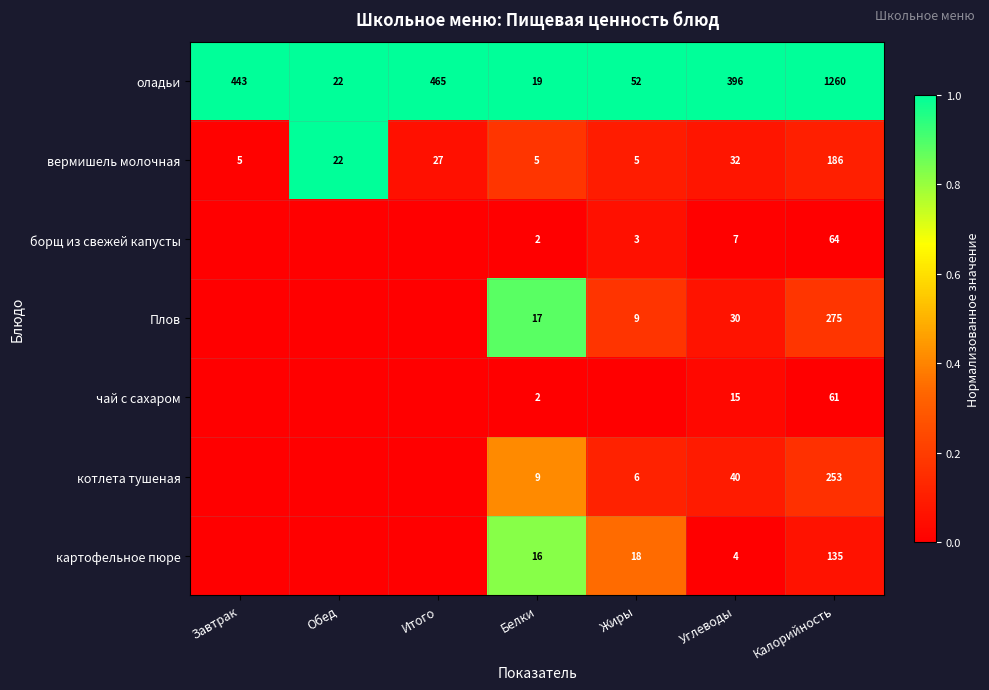

Which label corresponds to the largest value in the chart?

Завтрак